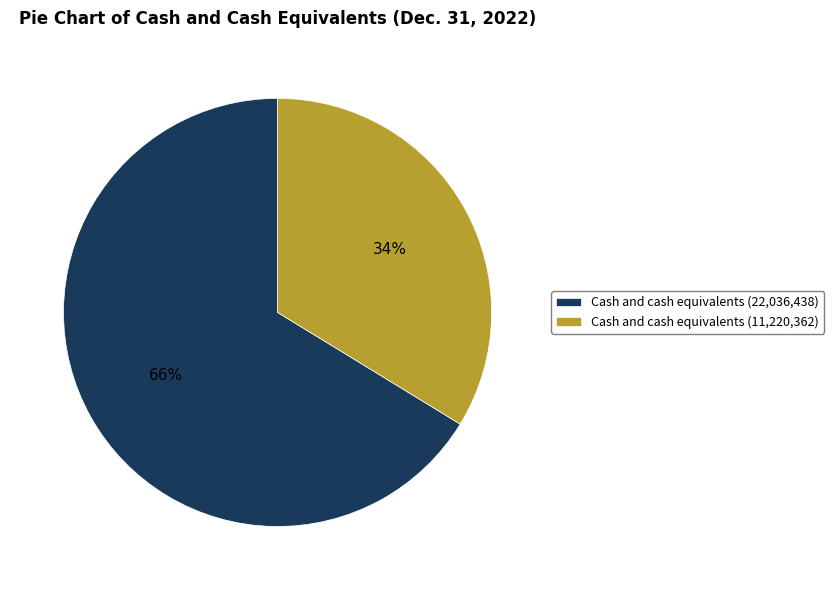

True or false: Cash and cash equivalents (22,036,438) accounts for 76% of the total.

False